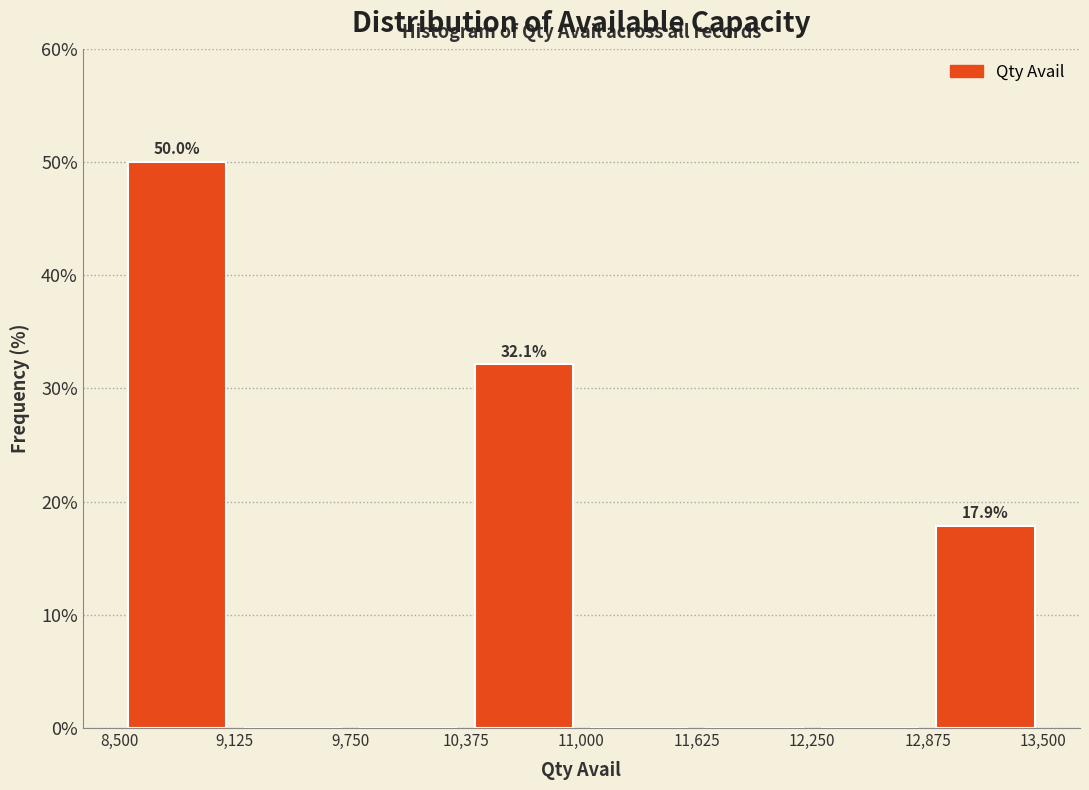

Which range on the x-axis has the tallest bar?

8,500 to 9,125